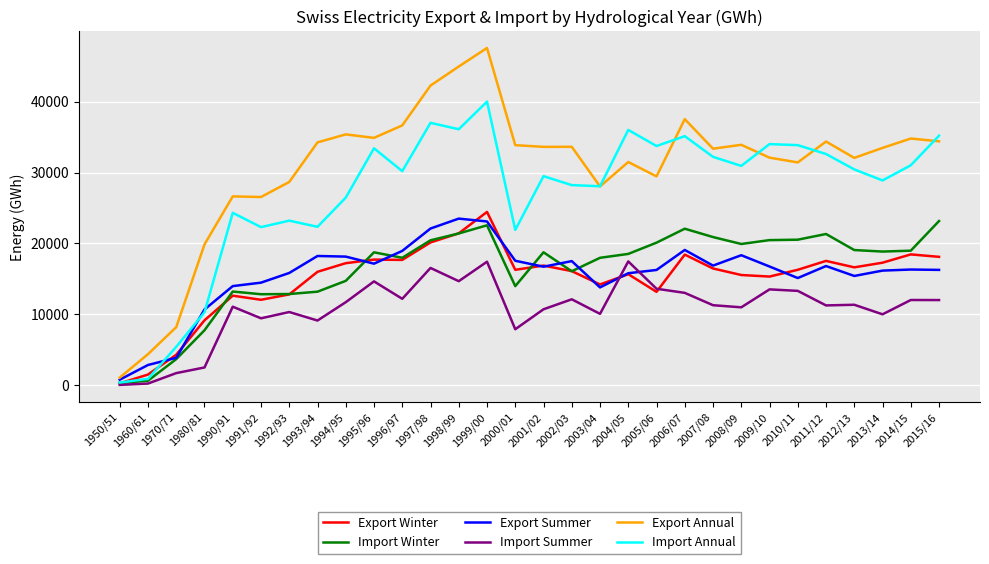

Where does the Import Winter series first go above 18759?

1997/98